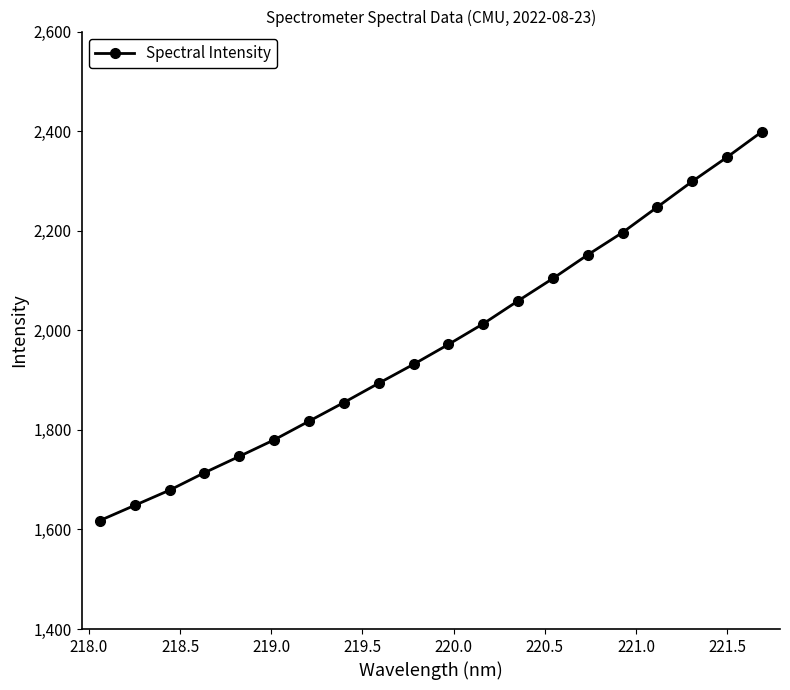

True or false: the data has more than 0 interior local peaks.

False